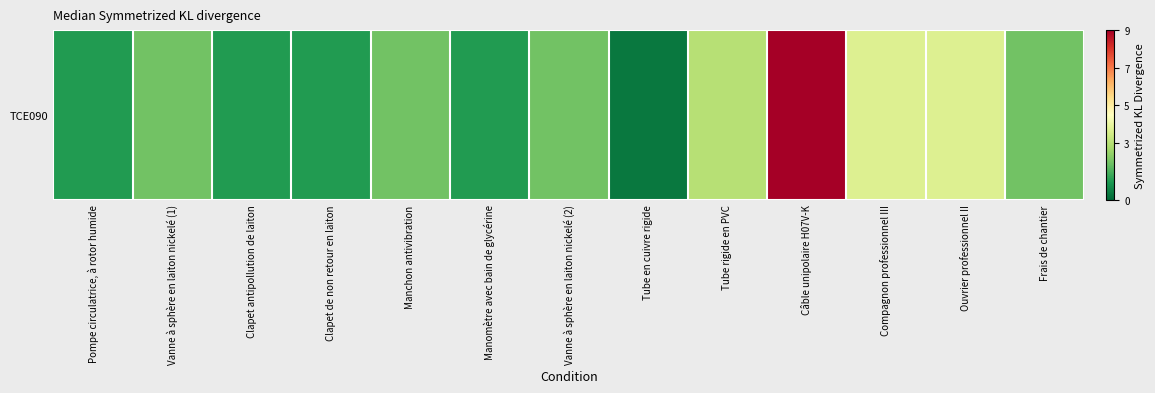

List the labels in order of value, largest first.

Câble unipolaire H07V-K, Compagnon professionnel III, Ouvrier professionnel II, Tube rigide en PVC, Vanne à sphère en laiton nickelé (1), Manchon antivibration, Vanne à sphère en laiton nickelé (2), Frais de chantier, Pompe circulatrice, à rotor humide, Clapet antipollution de laiton, Clapet de non retour en laiton, Manomètre avec bain de glycérine, Tube en cuivre rigide